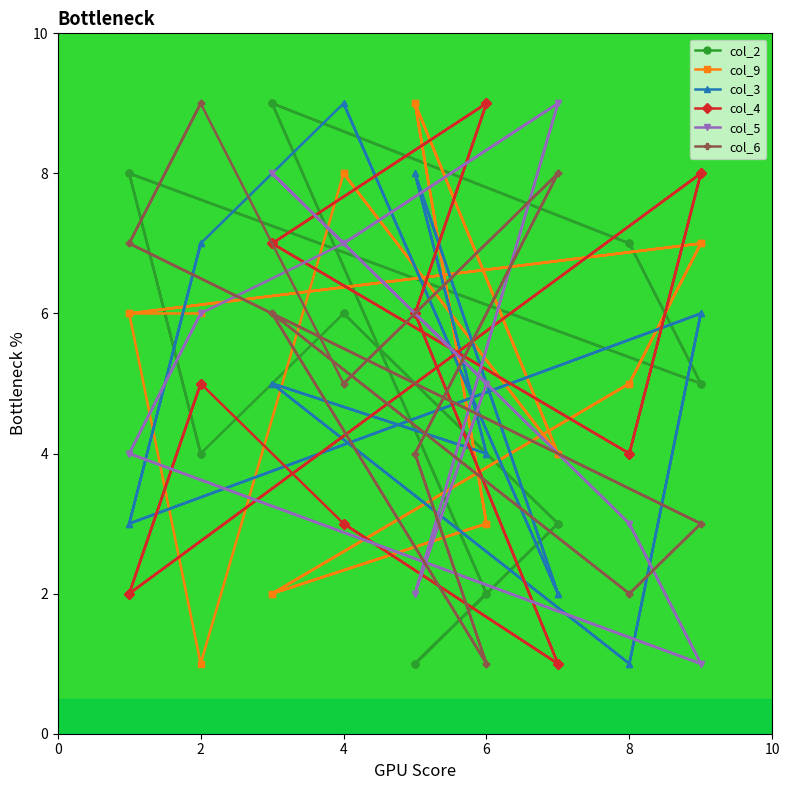

Which series has the widest spread of values?

col_2